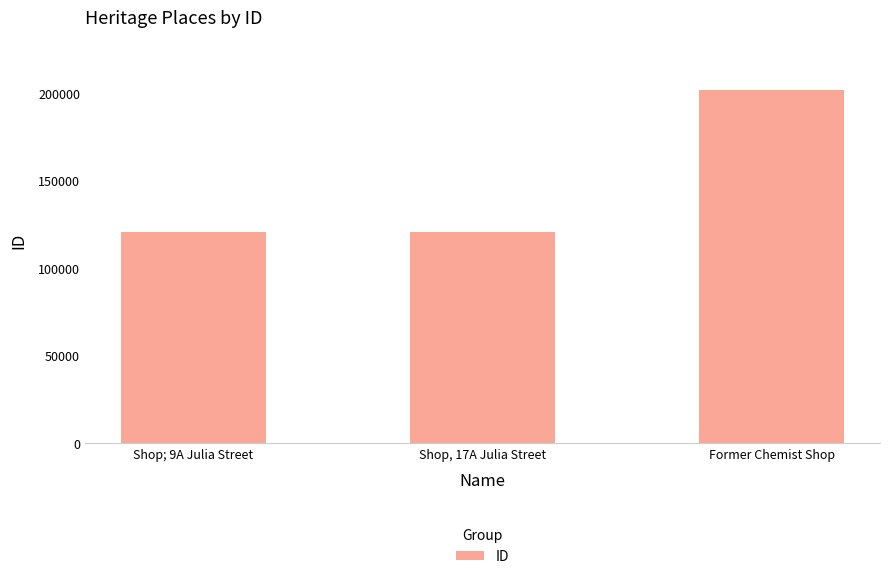

What position from the left is Shop; 9A Julia Street?

1